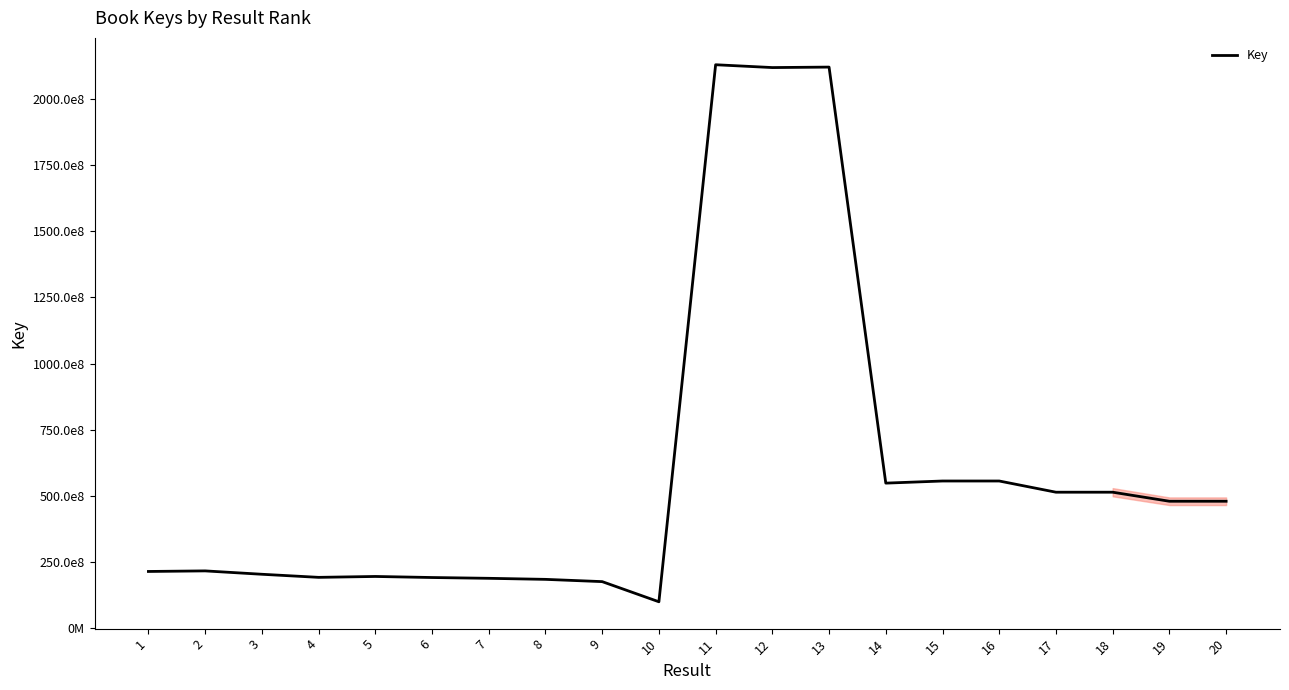

Does the chart have visible grid lines?

No